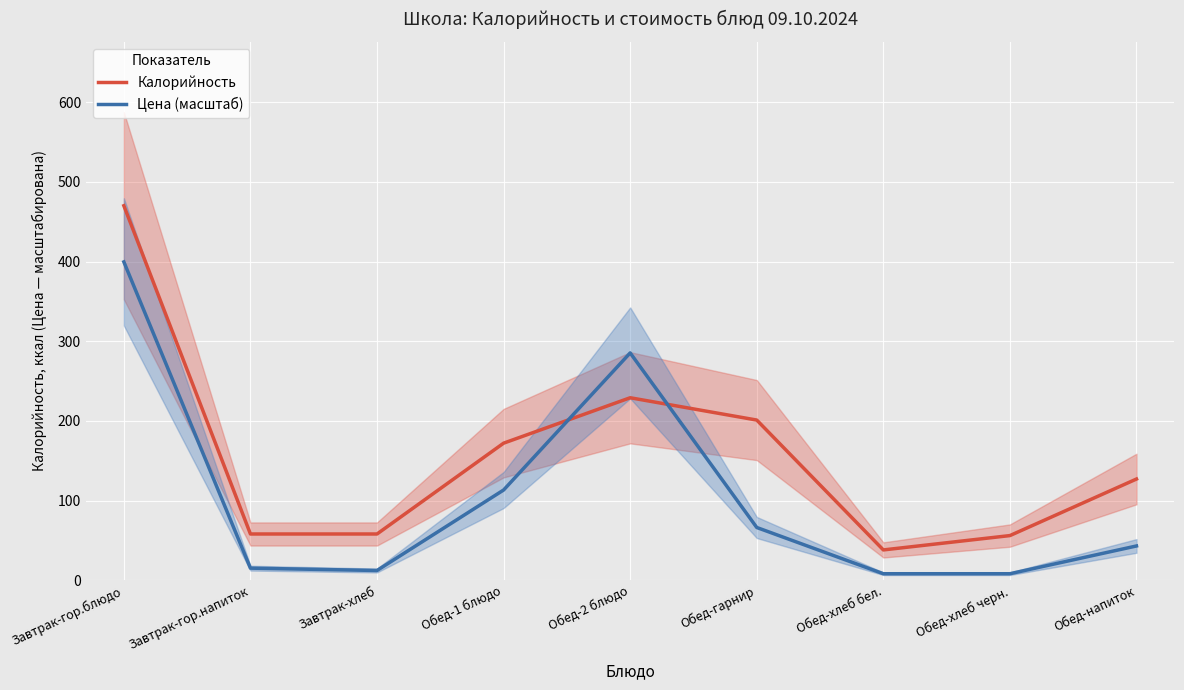

Which series has the largest total across all categories?

Калорийность